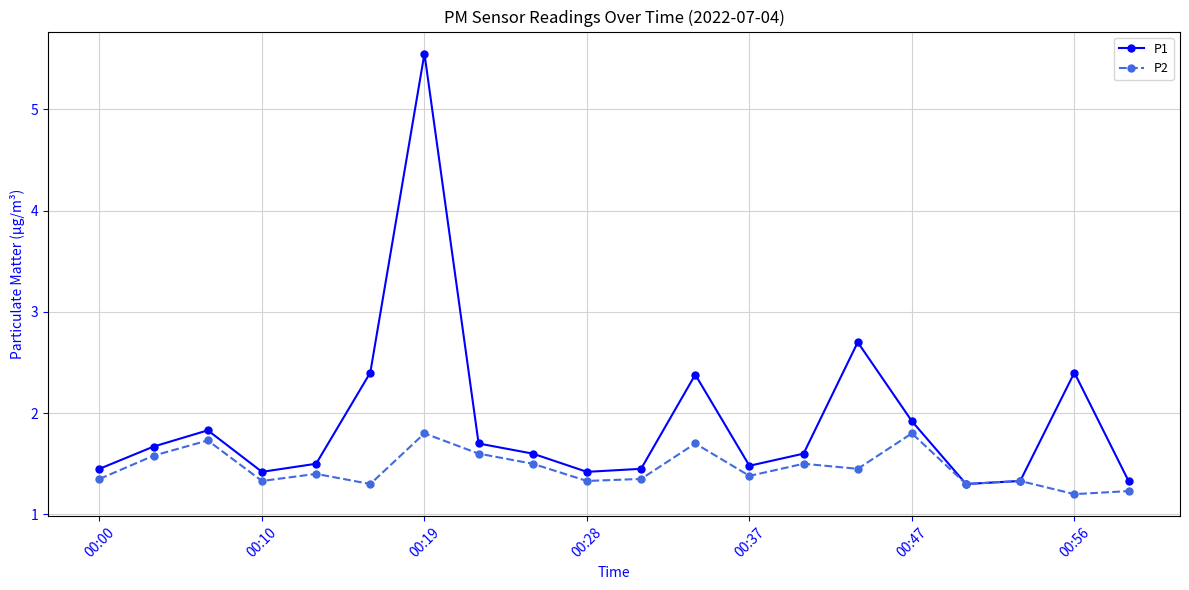

Rank the series by their average value, from highest to lowest.

P1, P2